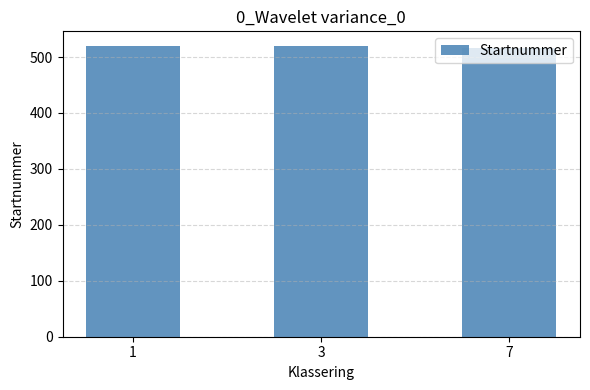

What value does the data have at 7?

517